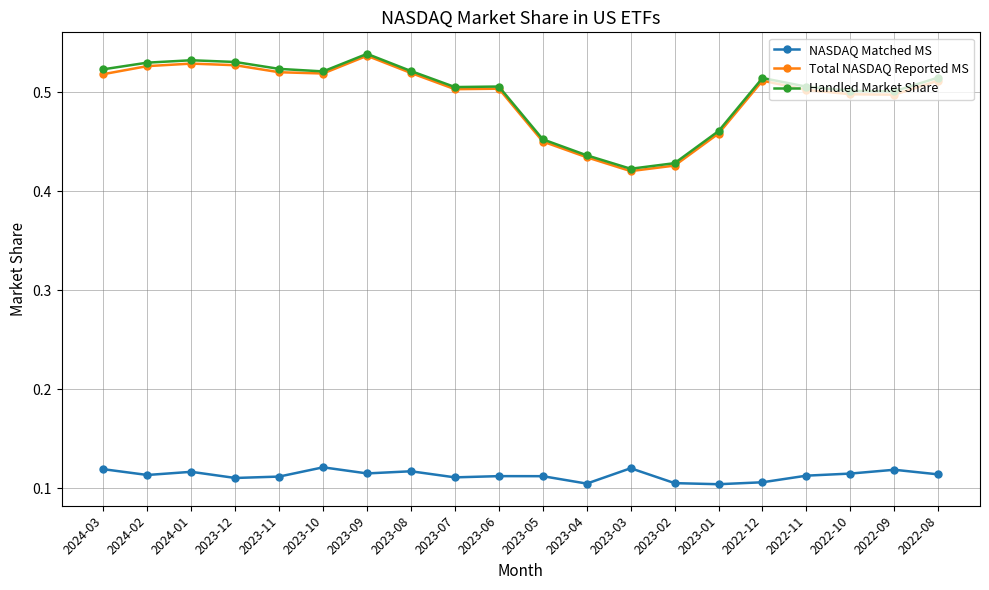

What is the total value across all series at 2023-03?

1.0